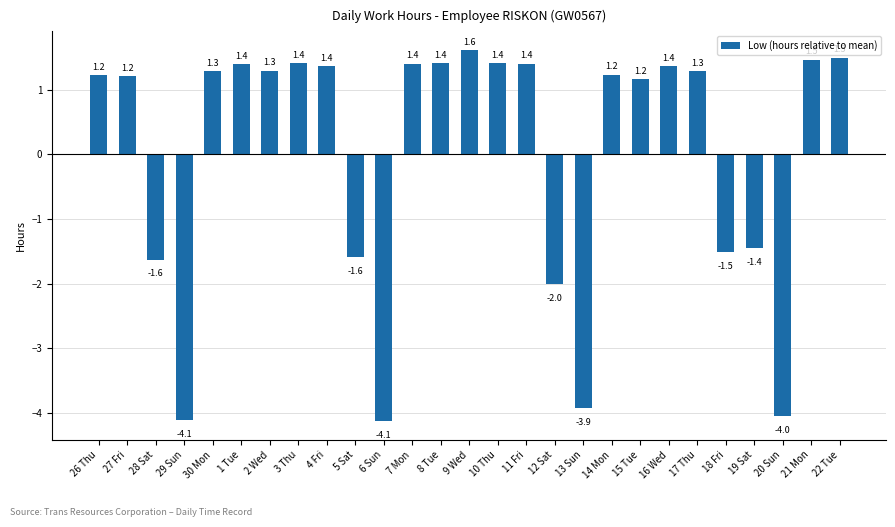

What is the difference between the values at 22 Tue and 13 Sun?

5.4